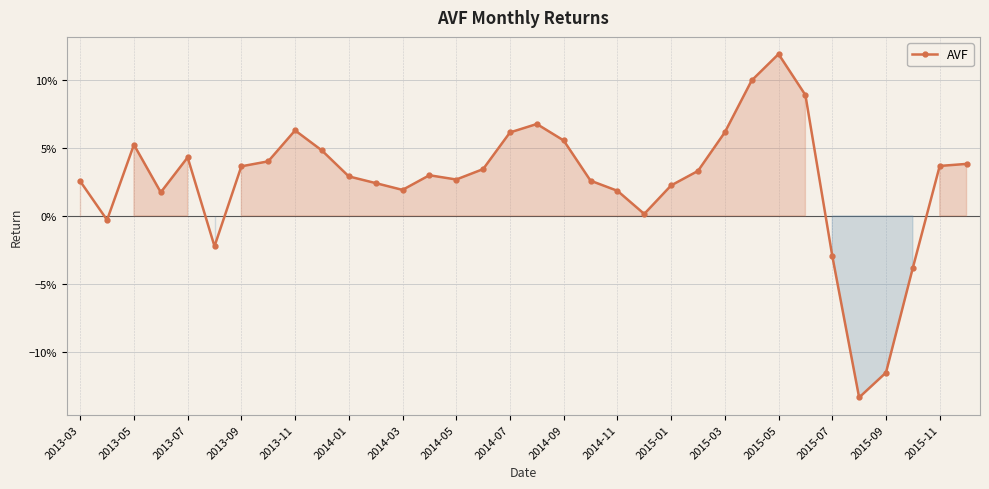

What is the smallest value displayed?

-0.1